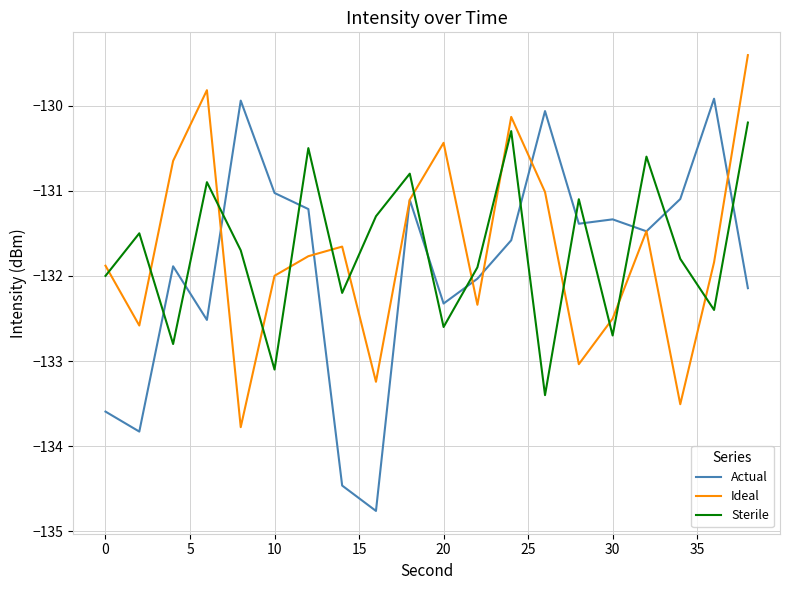

What is the maximum value for Sterile?

-130.2